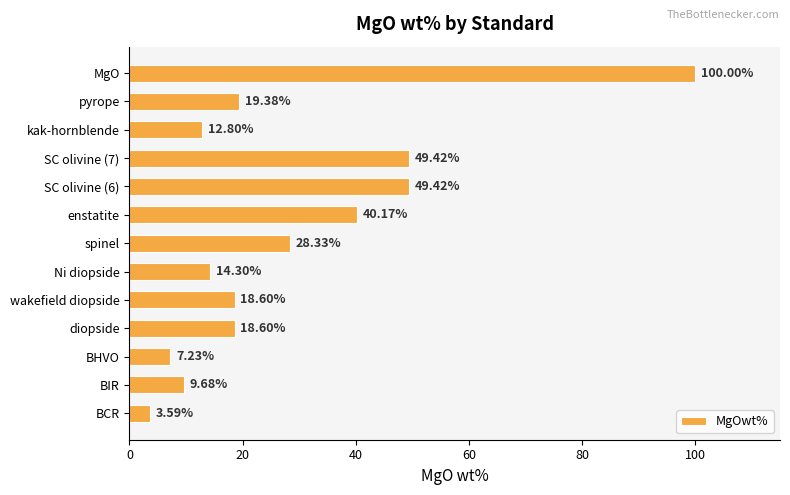

What is the greatest value displayed?

100.0